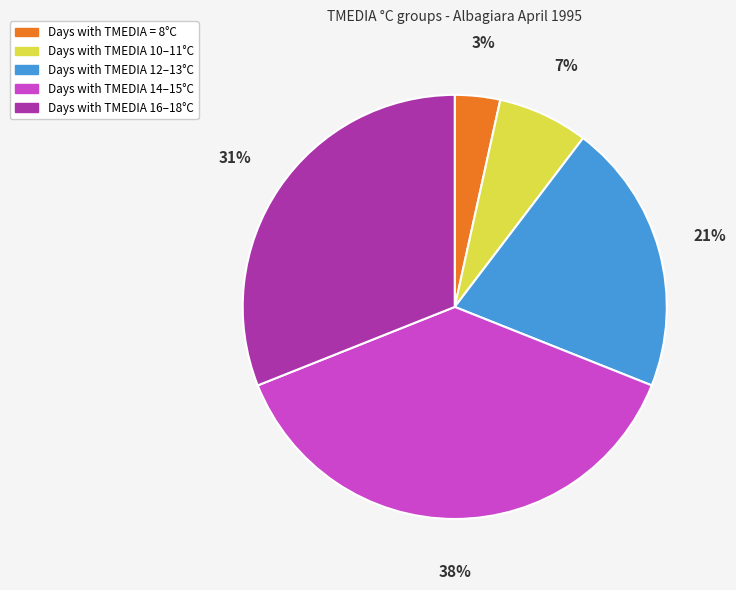

Is there any slice that represents more than half of the pie?

No